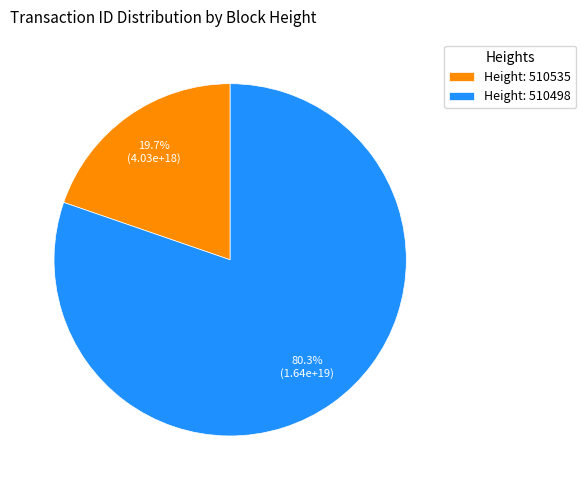

What portion of the pie excludes Height: 510498?

19.7%